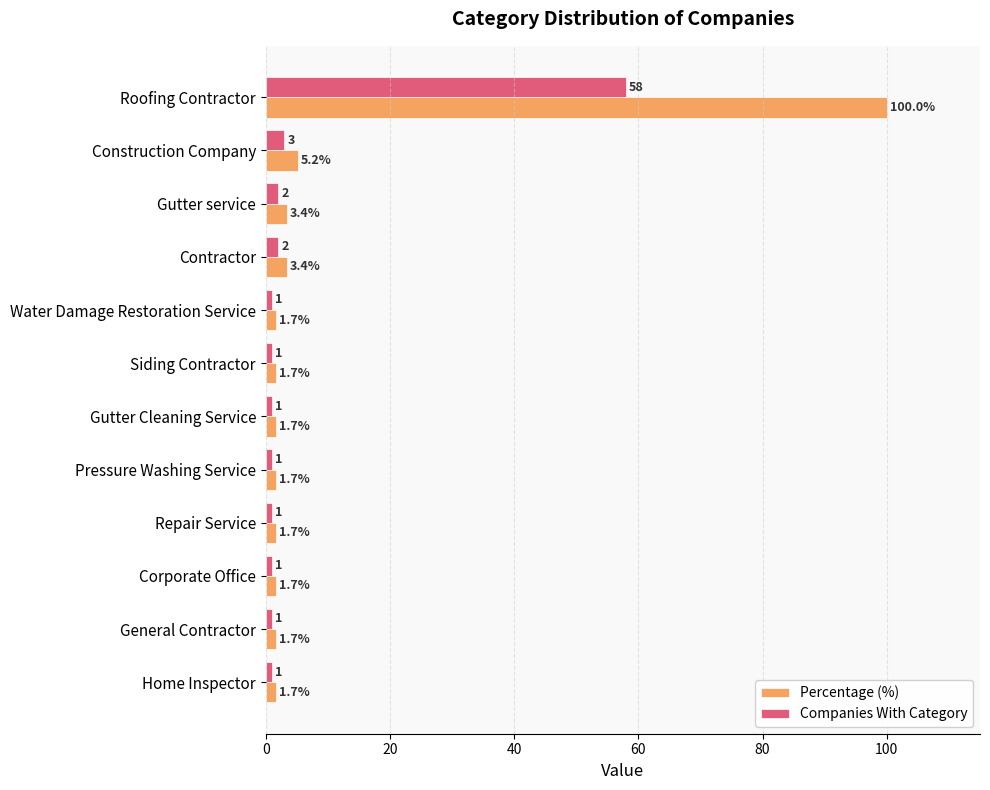

How many distinct data groups are displayed?

2